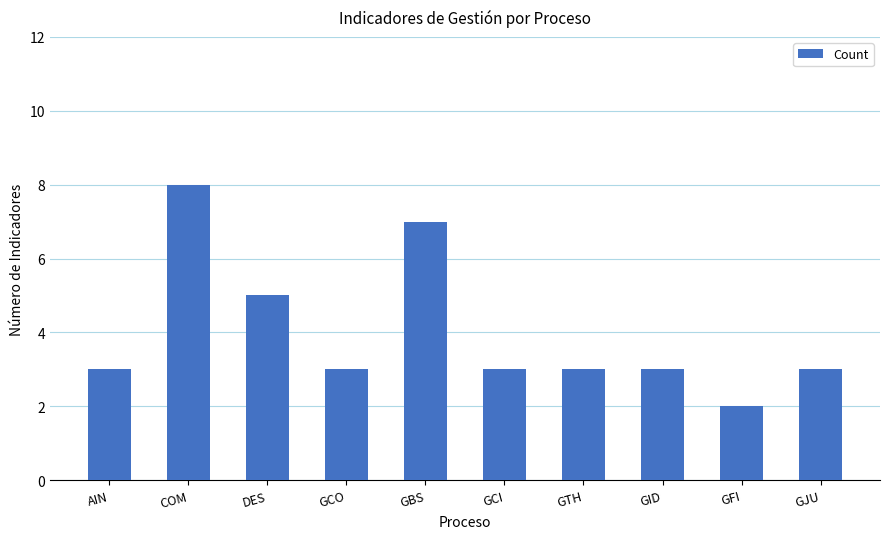

What is the sum of the values at GID and COM?

11